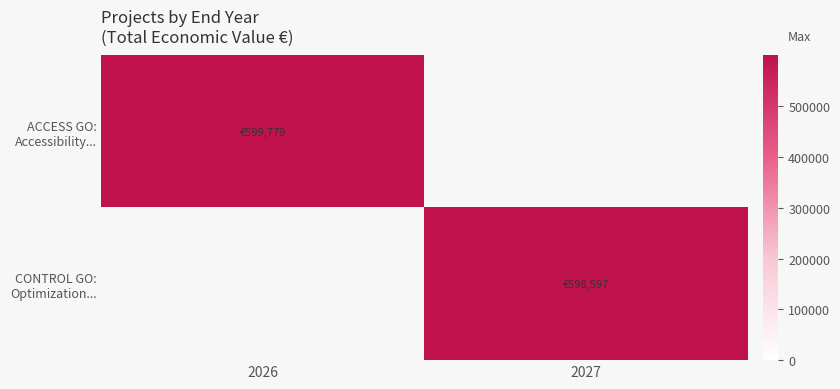

Between 2026 and 2027, which series saw the biggest shift?

ACCESS GO: Accessibility...